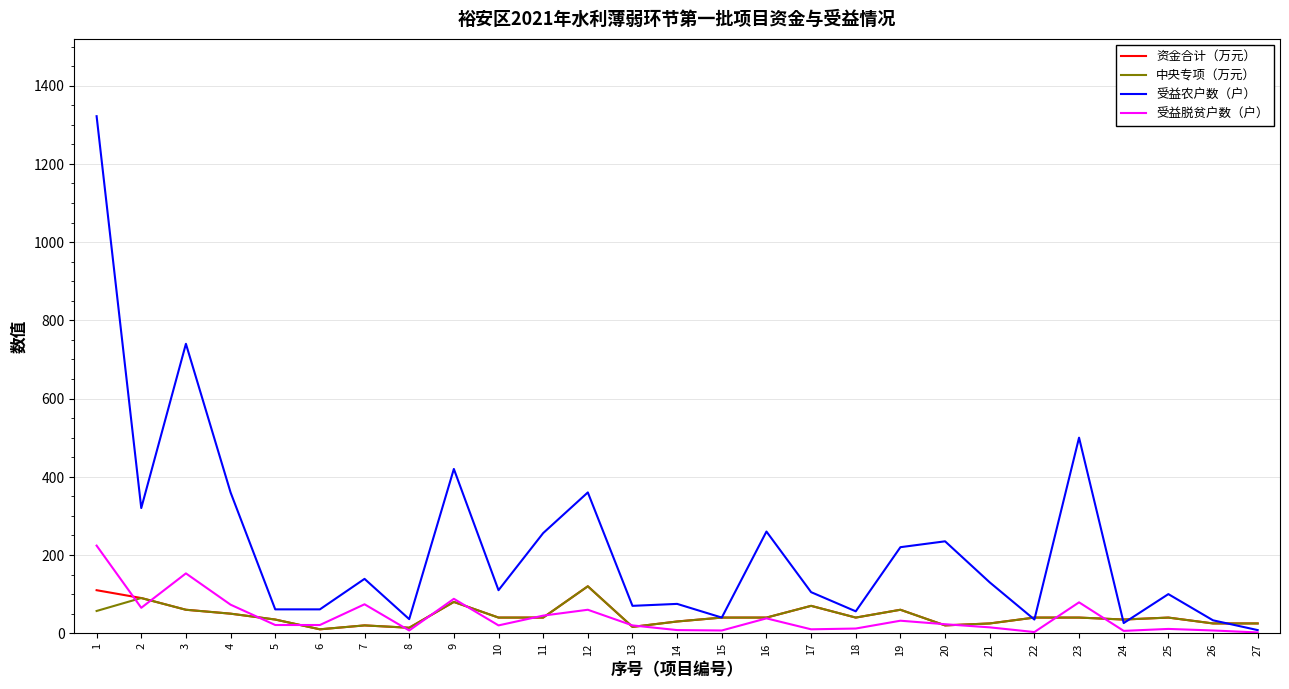

What is the sum of the 受益脱贫户数（户） values at 15 and 27?

9.0